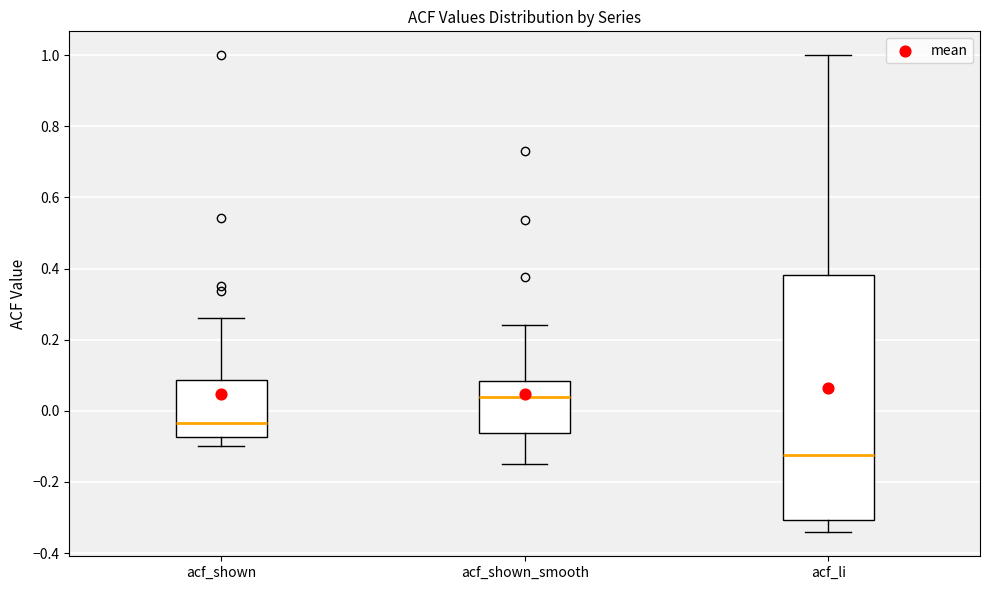

Comparing the boxes themselves (not the whiskers), which one is the tallest?

acf_li